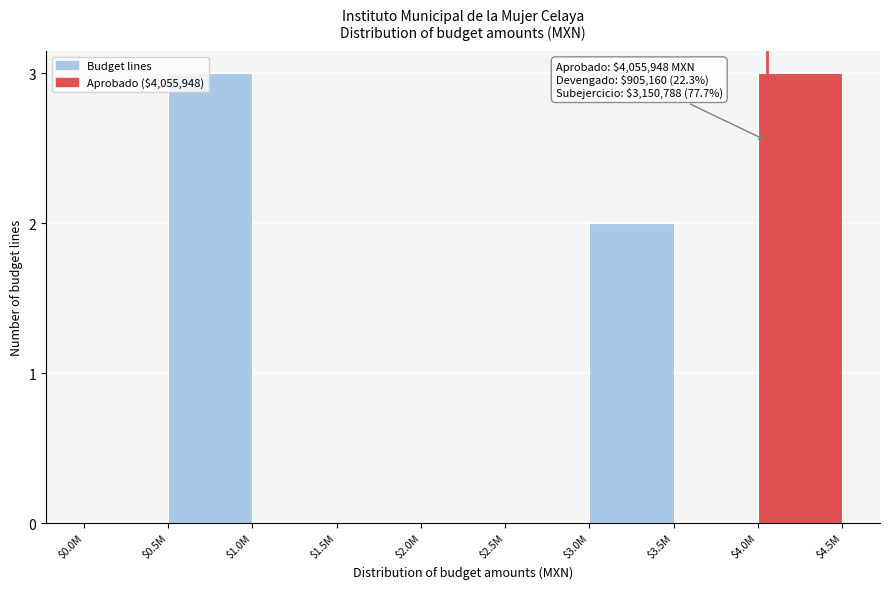

What is the greatest value displayed?

3